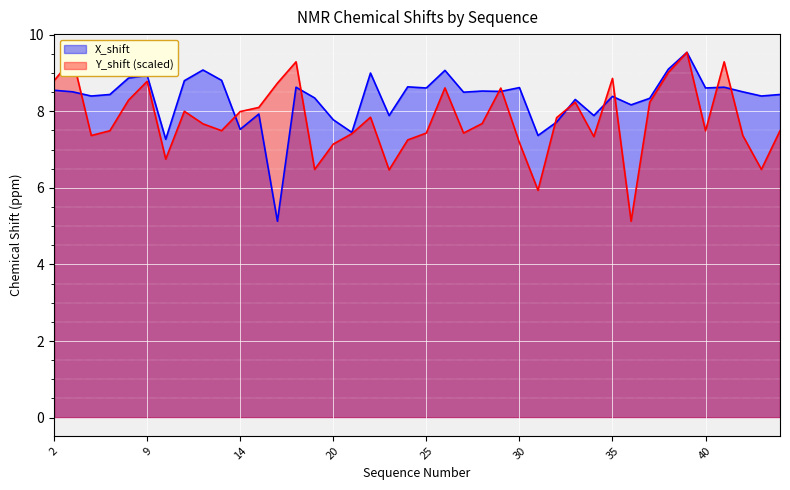

Reading left to right, transcribe all the data shown in this chart.

X_shift: 2=8.6	3=8.5	5=8.4	7=8.4	8=8.9	9=8.9	10=7.3	11=8.8	12=9.1	13=8.8	14=7.5	15=7.9	16=5.1	18=8.6	19=8.3	20=7.8	21=7.5	22=9.0	23=7.9	24=8.6	25=8.6	26=9.1	27=8.5	28=8.5	29=8.5	30=8.6	31=7.4	32=7.7	33=8.3	34=7.9	35=8.4	36=8.2	37=8.3	38=9.1	39=9.5	40=8.6	18=8.6	5=8.5	19=8.4	7=8.4
Y_shift: 2=8.8	3=9.4	5=7.4	7=7.5	8=8.3	9=8.8	10=6.8	11=8.0	12=7.7	13=7.5	14=8.0	15=8.1	16=8.7	18=9.3	19=6.5	20=7.1	21=7.4	22=7.8	23=6.5	24=7.3	25=7.4	26=8.6	27=7.4	28=7.7	29=8.6	30=7.2	31=5.9	32=7.8	33=8.2	34=7.3	35=8.9	36=5.1	37=8.2	38=9.0	39=9.5	40=7.5	18=9.3	5=7.4	19=6.5	7=7.5